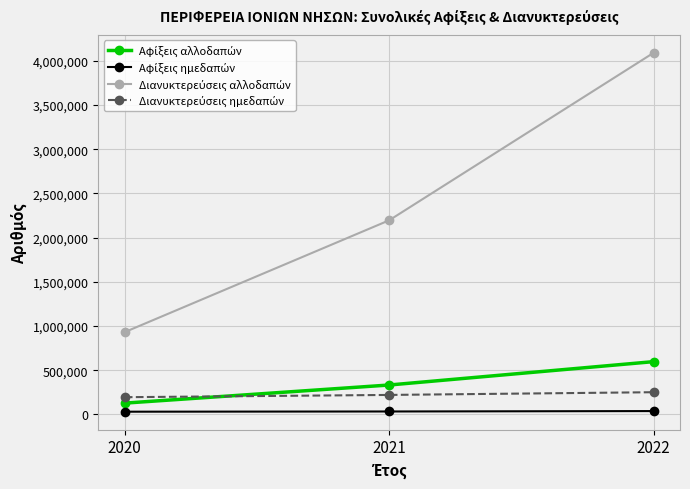

At which category is the sum across all series the highest?

2022